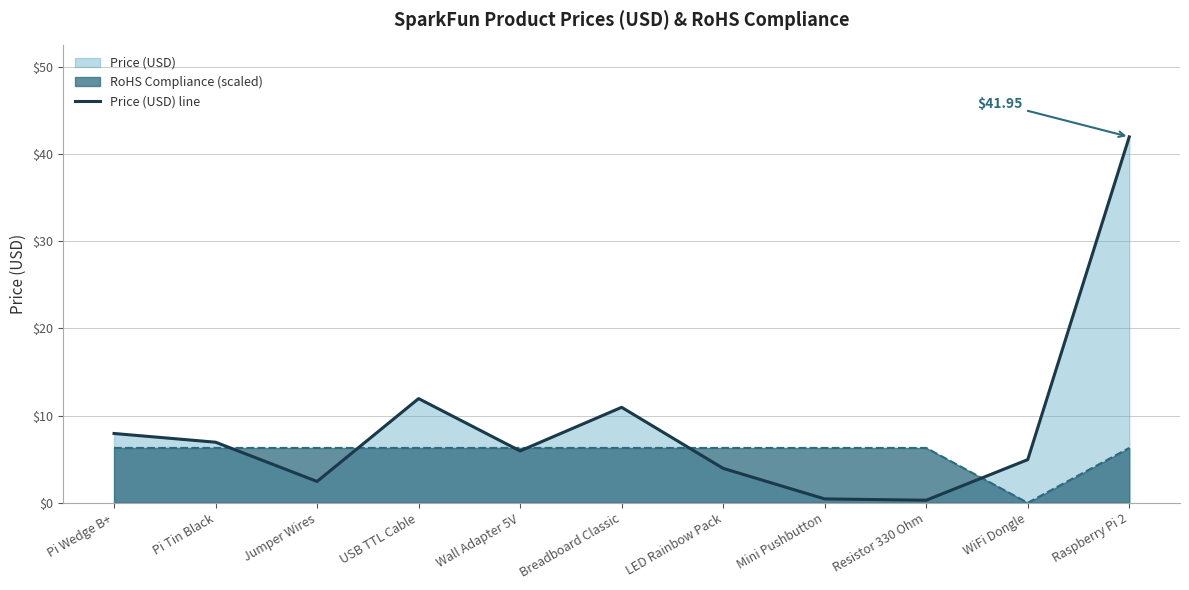

What is the ratio of the value at Jumper Wires to the value at Raspberry Pi 2?

0.1